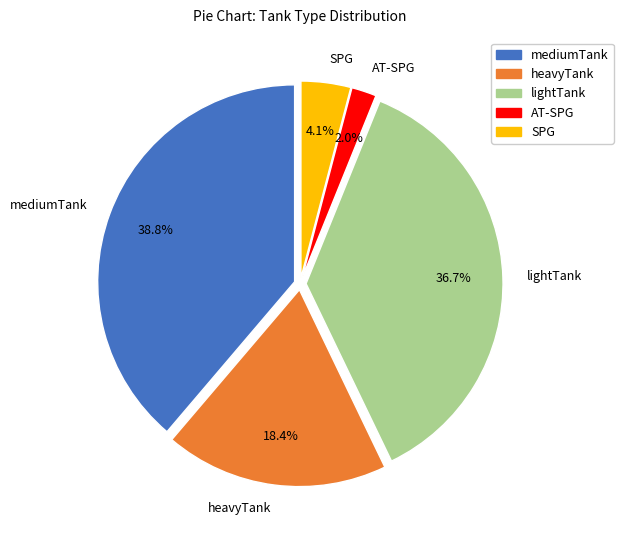

The SPG slice represents 4% of the pie. True or false?

True